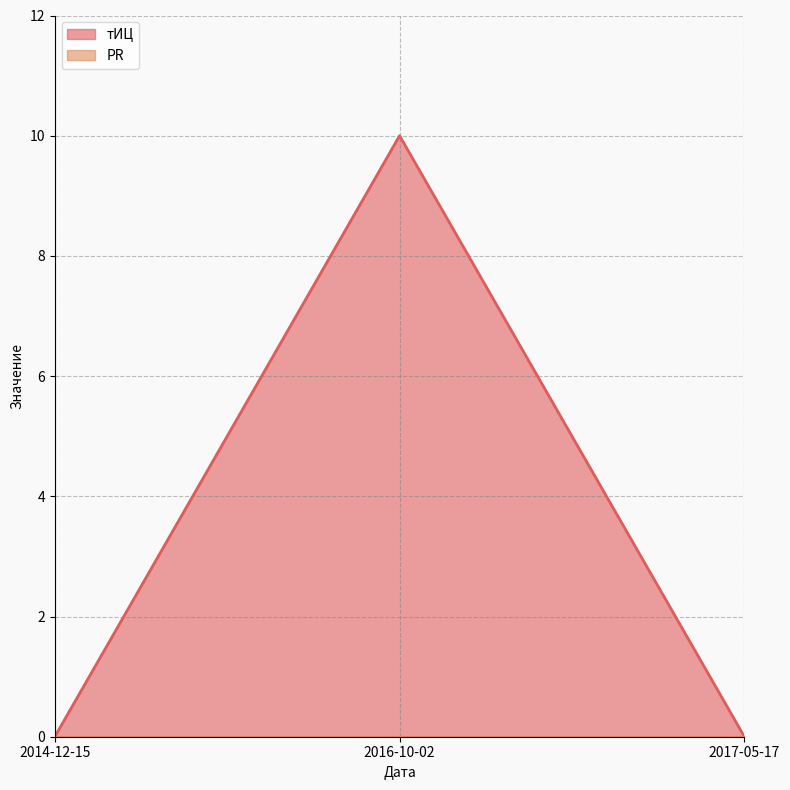

List the labels in order of value, largest first.

2016-10-02, 2014-12-15, 2017-05-17